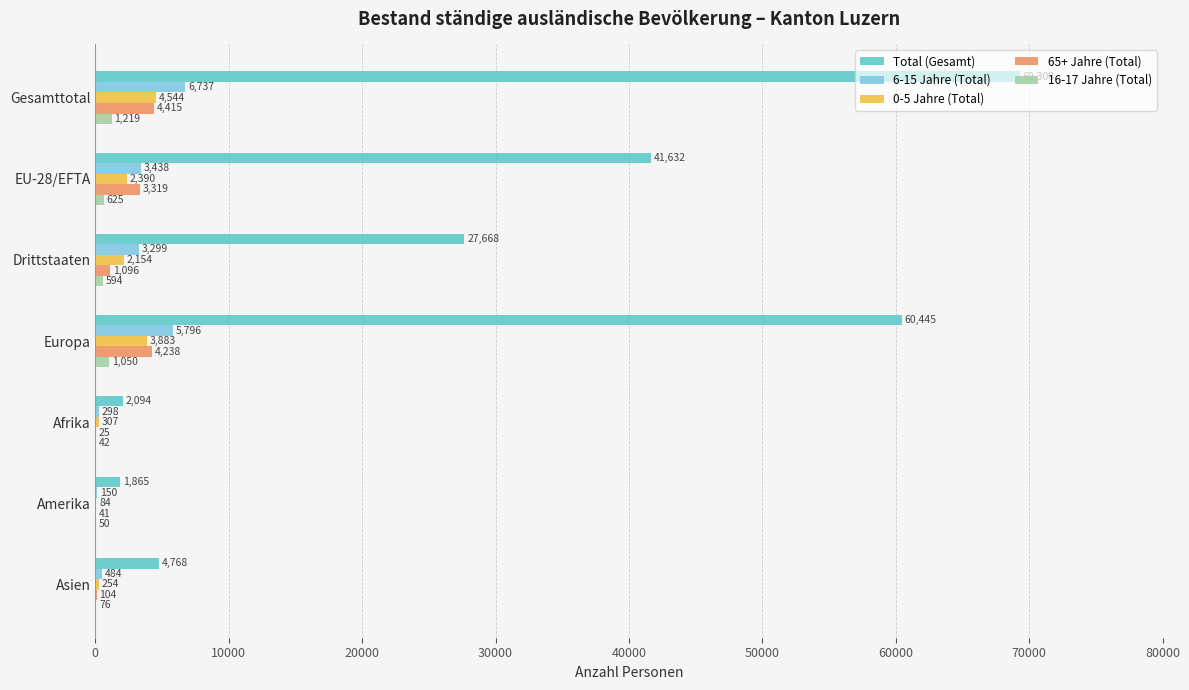

Which series has the largest total across all categories?

Total (Gesamt)